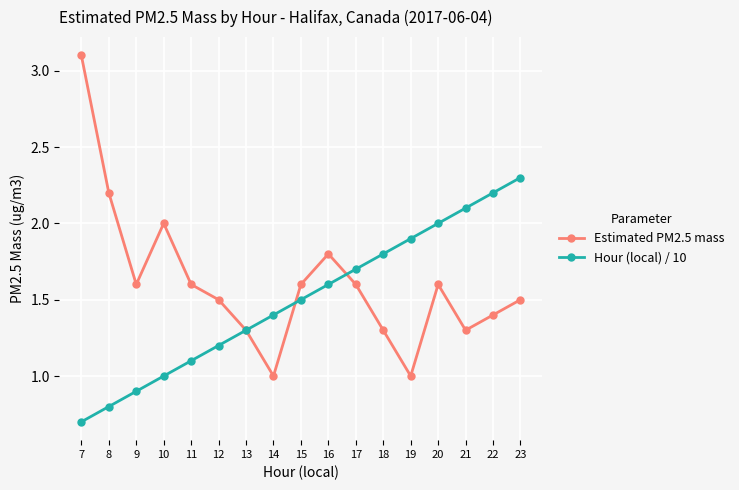

At which category does Estimated PM2.5 mass reach its first local valley?

9